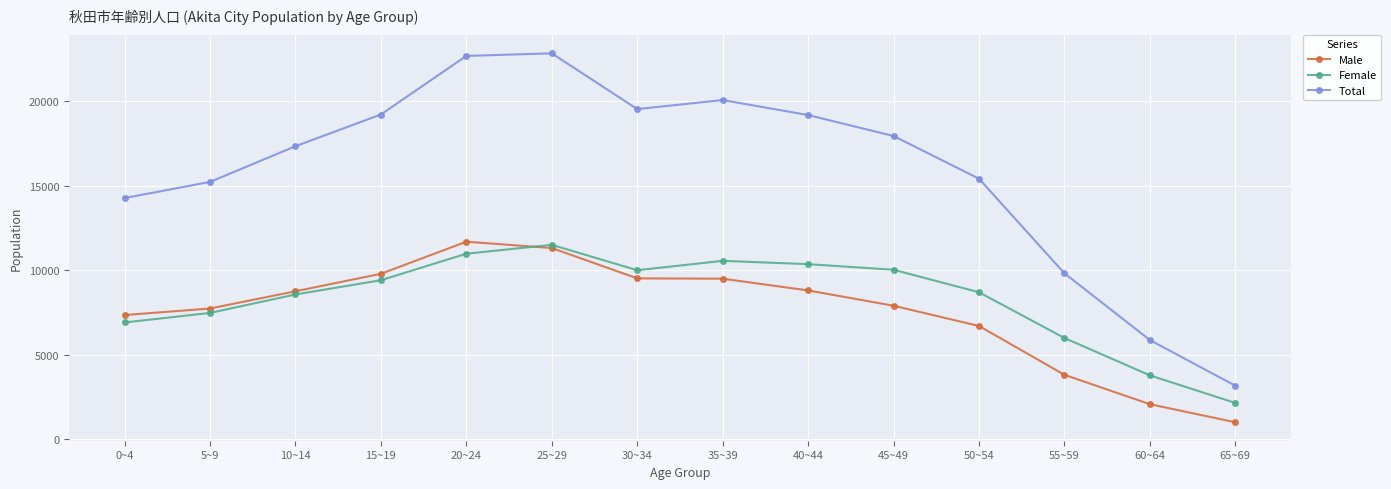

What is the value of the Male point at the 9th from the left?

8820